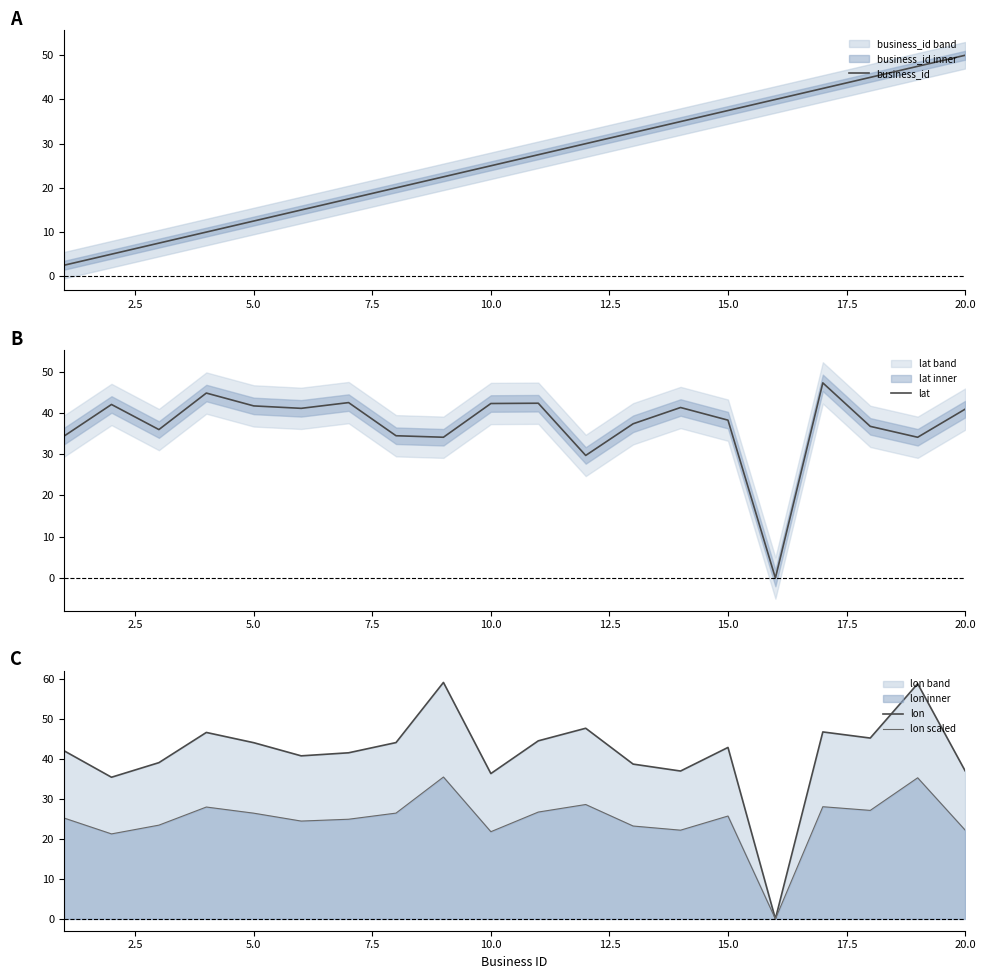

What are all the series names shown in the legend?

business_id, lat, lon, lon scaled